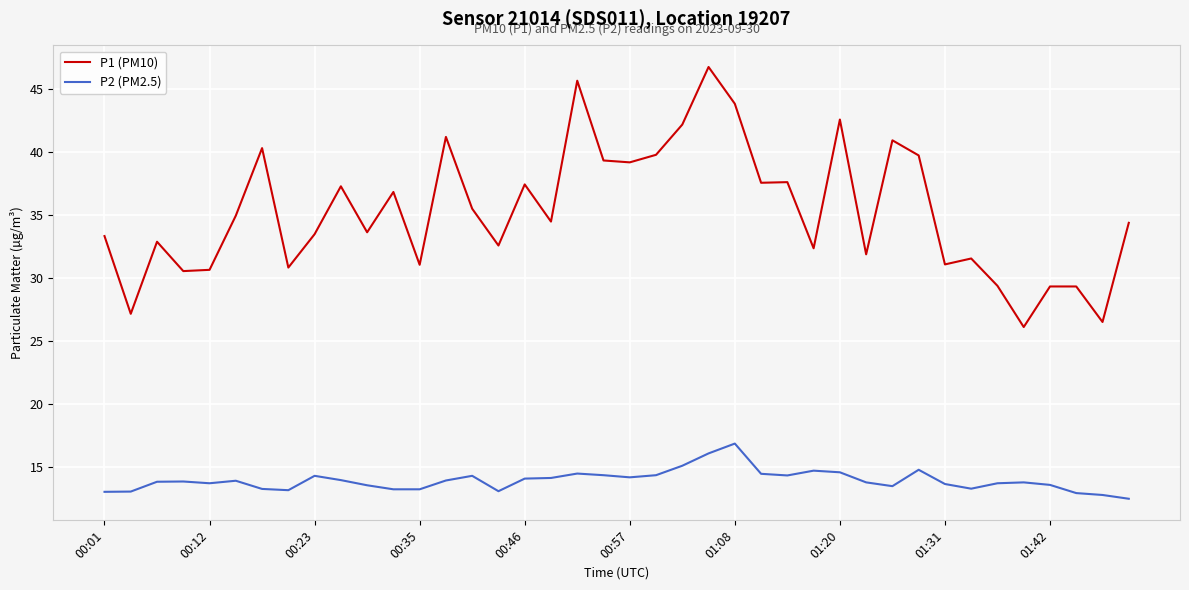

What is the maximum value for P2 (PM2.5)?

16.8